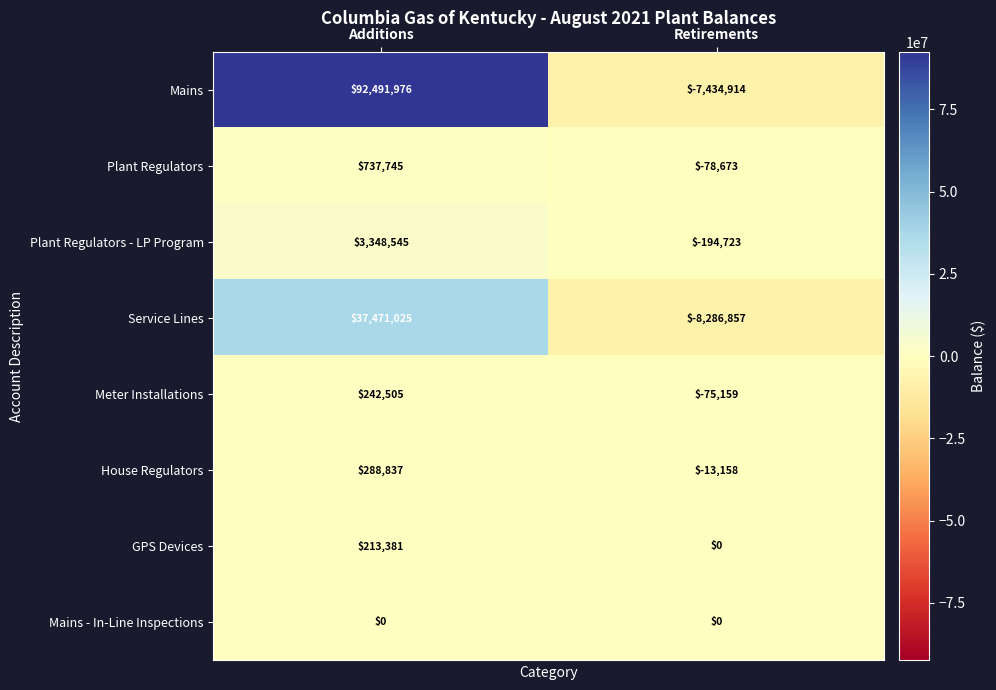

What value does the House Regulators series have at Retirements?

-13158